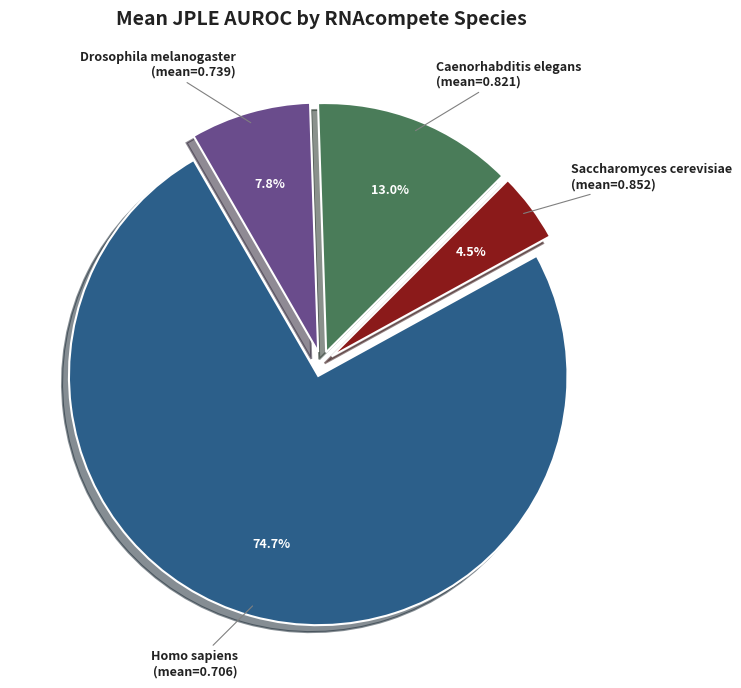

Does any single category account for the majority?

Yes